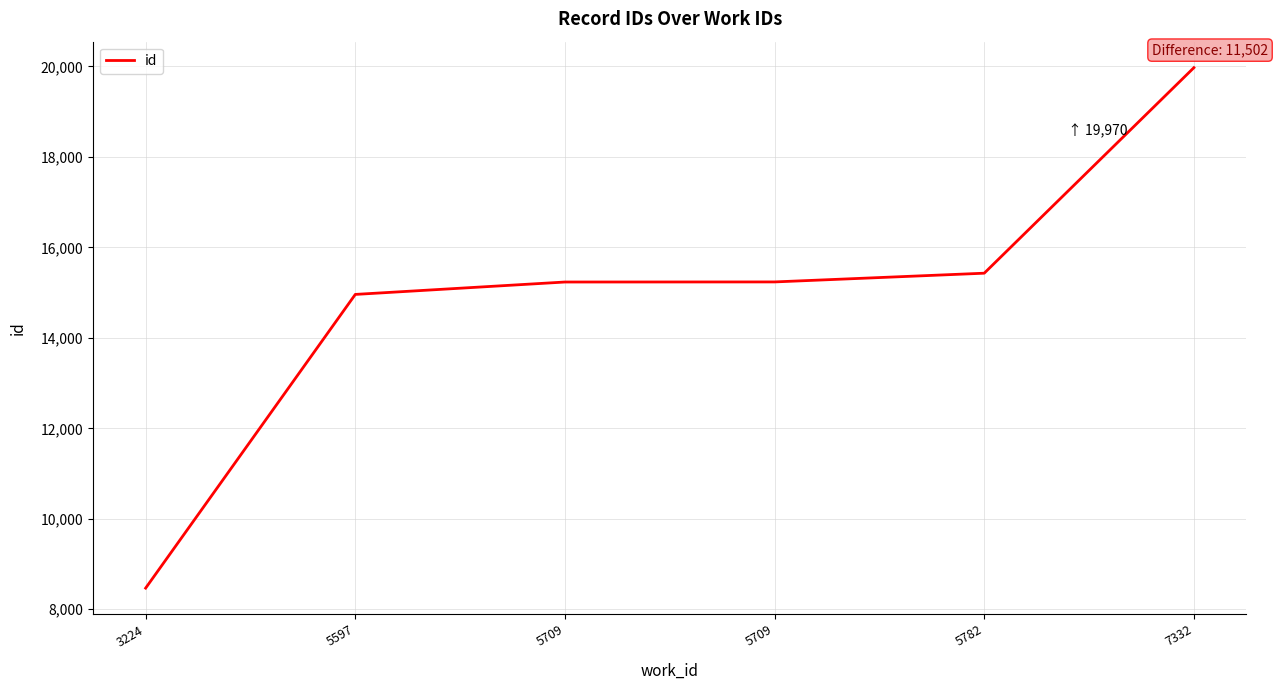

Reading left to right, what are all the values shown in this chart?

3224=8468	5597=14959	5709=15233	5709=15235	5782=15428	7332=19970